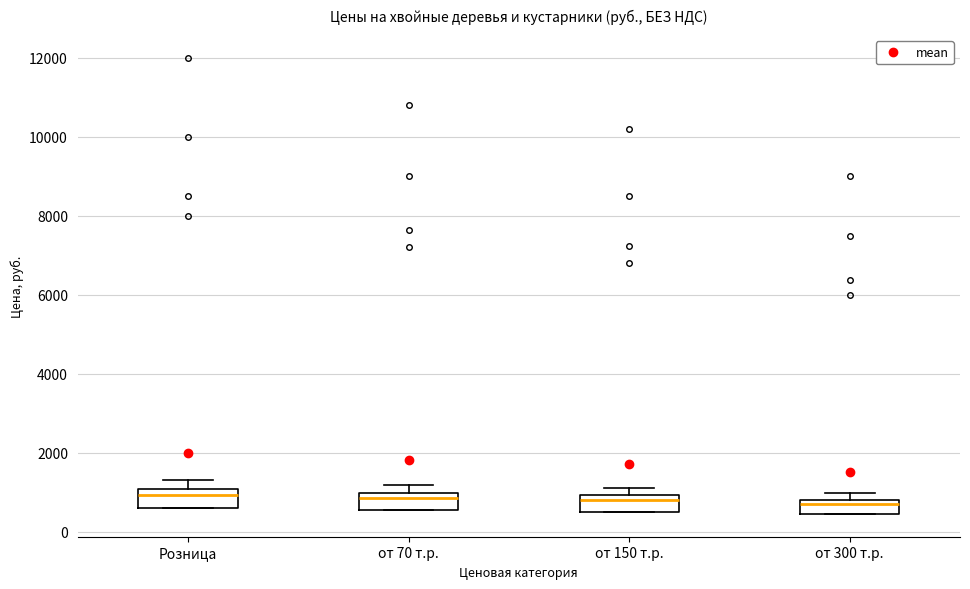

Reading left to right, transcribe this box plot: for each box, give where its median line is, the range the box spans, and where its two whiskers end, as read against the y-axis. The values are not printed on the chart, so give them approximately, as read against the axis.

Розница: median 1000 (just below the box's upper edge), box 600 to 1000, whiskers 600 to 1400
от 70 т.р.: median 800, box 600 to 1000, whiskers 600 to 1200
от 150 т.р.: median 800, box 600 to 1000, whiskers 600 to 1200
от 300 т.р.: median 800 (just below the box's upper edge), box 400 to 800, whiskers 400 to 1000